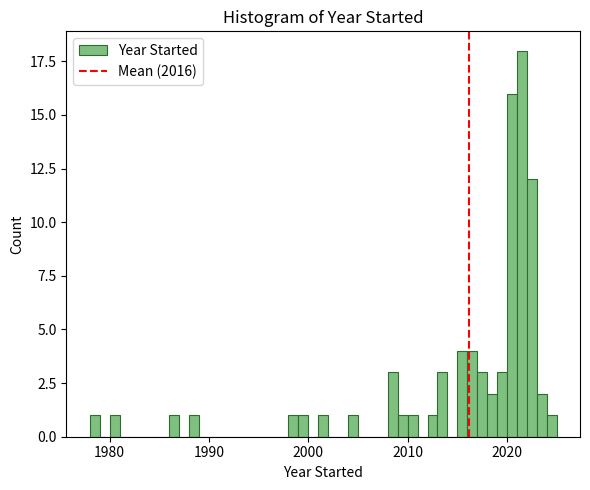

Read against the x-axis, roughly where is the centre of the tallest bar?

2022